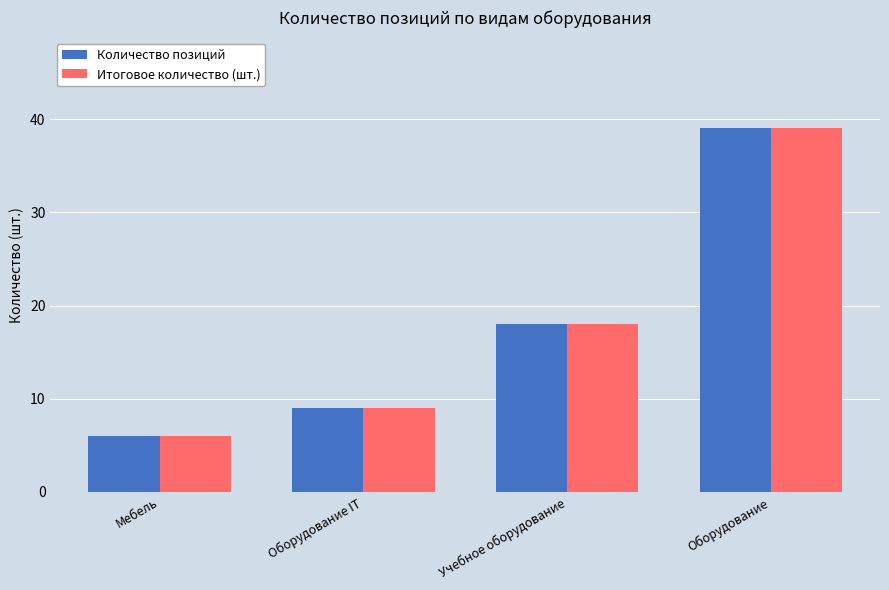

Count the number of categories in the chart.

4